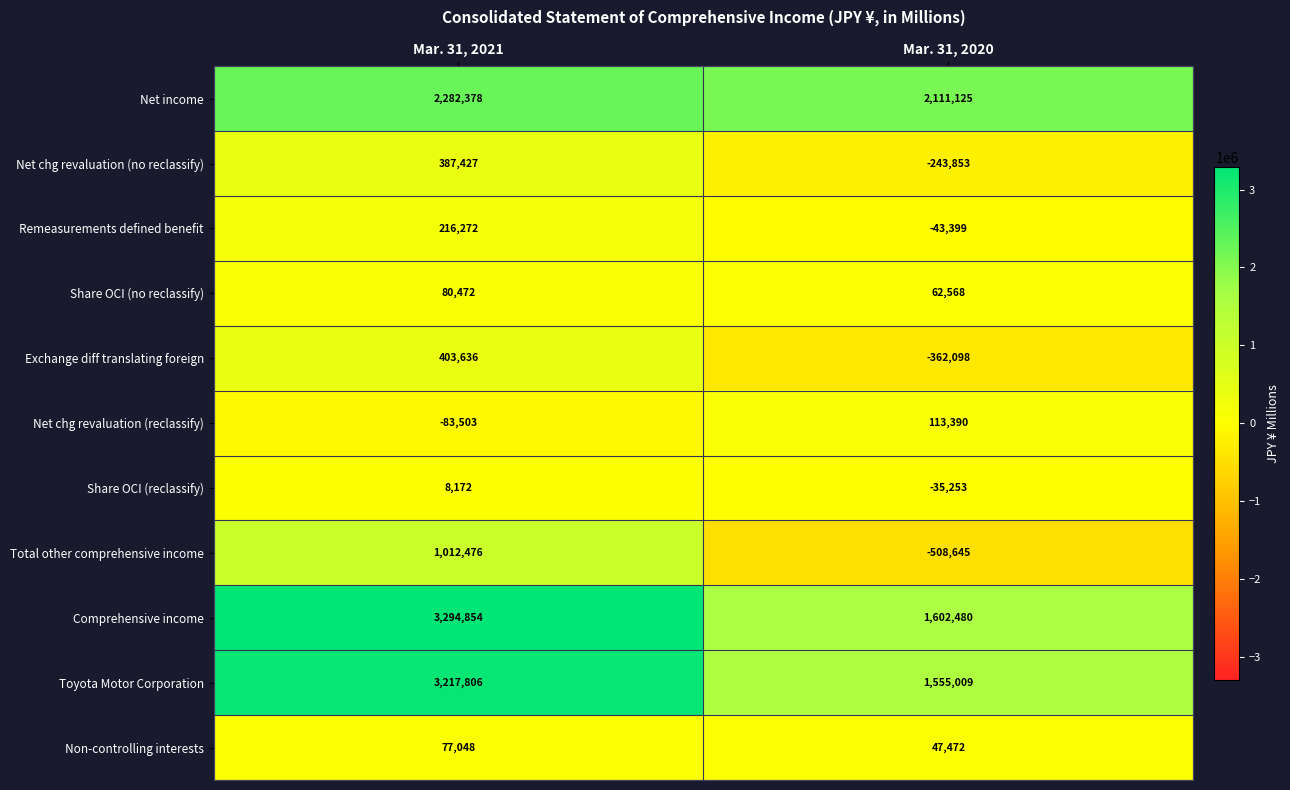

True or false: Toyota Motor Corporation has a value of 2198619 at Mar. 31, 2020.

False